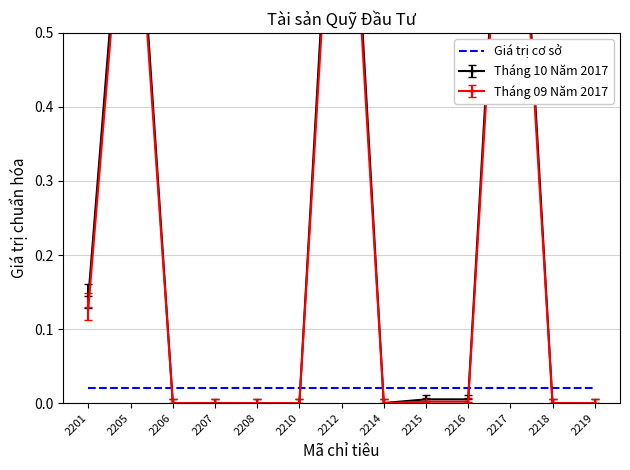

Which label corresponds to the largest value in the chart?

2212